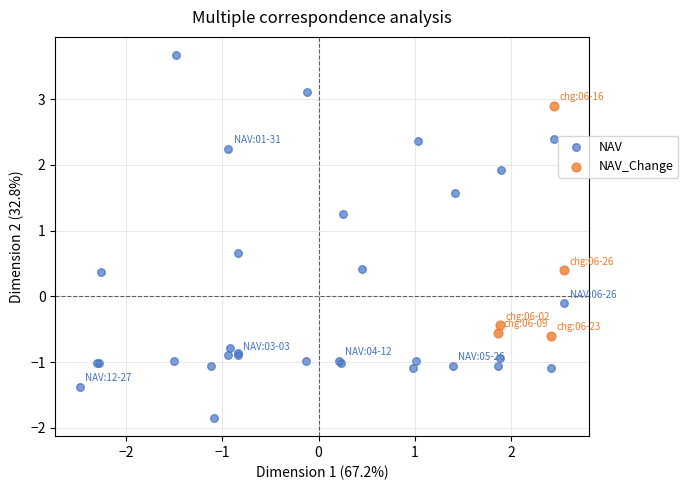

Which series has the widest spread of Y values?

NAV